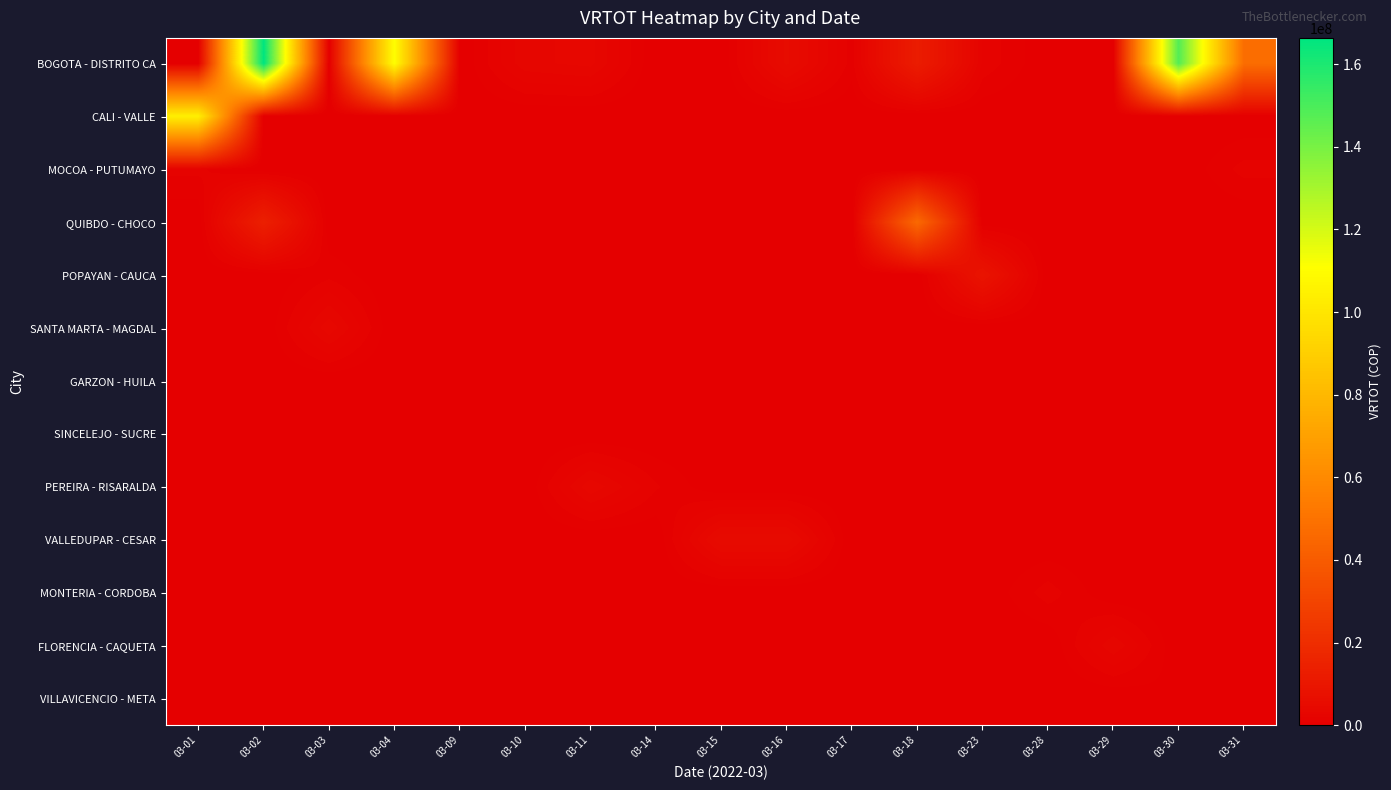

Reading right to left, transcribe all the data shown in this chart.

BOGOTA - DISTRITO CA: 03-31=47594720.0	03-30=148111290.0	03-29=0.0	03-28=0.0	03-23=1819813.0	03-18=12578543.0	03-17=971000.0	03-16=5379934.3	03-15=0.0	03-14=0.0	03-11=3479412.0	03-10=3052000.0	03-09=0.0	03-04=110401748.0	03-03=0.0	03-02=166373913.9	03-01=0.0
CALI - VALLE: 03-31=0.0	03-30=0.0	03-29=0.0	03-28=0.0	03-23=0.0	03-18=0.0	03-17=0.0	03-16=0.0	03-15=0.0	03-14=0.0	03-11=0.0	03-10=0.0	03-09=0.0	03-04=0.0	03-03=0.0	03-02=0.0	03-01=104085989.0
MOCOA - PUTUMAYO: 03-31=1576500.0	03-30=0.0	03-29=0.0	03-28=0.0	03-23=0.0	03-18=0.0	03-17=0.0	03-16=0.0	03-15=0.0	03-14=0.0	03-11=0.0	03-10=0.0	03-09=0.0	03-04=0.0	03-03=0.0	03-02=0.0	03-01=1500000.0
QUIBDO - CHOCO: 03-31=0.0	03-30=0.0	03-29=0.0	03-28=0.0	03-23=0.0	03-18=45985775.4	03-17=0.0	03-16=0.0	03-15=0.0	03-14=0.0	03-11=0.0	03-10=0.0	03-09=0.0	03-04=0.0	03-03=0.0	03-02=13952000.0	03-01=0.0
POPAYAN - CAUCA: 03-31=0.0	03-30=0.0	03-29=0.0	03-28=0.0	03-23=8892258.0	03-18=0.0	03-17=0.0	03-16=0.0	03-15=0.0	03-14=0.0	03-11=0.0	03-10=0.0	03-09=0.0	03-04=0.0	03-03=1085154.0	03-02=0.0	03-01=0.0
SANTA MARTA - MAGDAL: 03-31=0.0	03-30=0.0	03-29=0.0	03-28=0.0	03-23=0.0	03-18=0.0	03-17=0.0	03-16=0.0	03-15=0.0	03-14=0.0	03-11=0.0	03-10=0.0	03-09=0.0	03-04=0.0	03-03=3739277.5	03-02=0.0	03-01=0.0
GARZON - HUILA: 03-31=0.0	03-30=0.0	03-29=0.0	03-28=0.0	03-23=0.0	03-18=0.0	03-17=0.0	03-16=0.0	03-15=0.0	03-14=0.0	03-11=0.0	03-10=0.0	03-09=0.0	03-04=0.0	03-03=82146.0	03-02=0.0	03-01=0.0
SINCELEJO - SUCRE: 03-31=0.0	03-30=0.0	03-29=0.0	03-28=0.0	03-23=0.0	03-18=0.0	03-17=0.0	03-16=0.0	03-15=0.0	03-14=0.0	03-11=0.0	03-10=0.0	03-09=272000.0	03-04=0.0	03-03=0.0	03-02=0.0	03-01=0.0
PEREIRA - RISARALDA: 03-31=0.0	03-30=0.0	03-29=0.0	03-28=0.0	03-23=0.0	03-18=0.0	03-17=0.0	03-16=0.0	03-15=0.0	03-14=1405282.0	03-11=3770762.0	03-10=0.0	03-09=0.0	03-04=0.0	03-03=0.0	03-02=0.0	03-01=0.0
VALLEDUPAR - CESAR: 03-31=0.0	03-30=0.0	03-29=0.0	03-28=0.0	03-23=0.0	03-18=0.0	03-17=0.0	03-16=5102000.0	03-15=5102000.0	03-14=0.0	03-11=0.0	03-10=0.0	03-09=0.0	03-04=0.0	03-03=0.0	03-02=0.0	03-01=0.0
MONTERIA - CORDOBA: 03-31=0.0	03-30=0.0	03-29=0.0	03-28=1652712.0	03-23=0.0	03-18=0.0	03-17=0.0	03-16=0.0	03-15=0.0	03-14=0.0	03-11=0.0	03-10=0.0	03-09=0.0	03-04=0.0	03-03=0.0	03-02=0.0	03-01=0.0
FLORENCIA - CAQUETA: 03-31=0.0	03-30=0.0	03-29=3153000.0	03-28=0.0	03-23=0.0	03-18=0.0	03-17=0.0	03-16=0.0	03-15=0.0	03-14=0.0	03-11=0.0	03-10=0.0	03-09=0.0	03-04=0.0	03-03=0.0	03-02=0.0	03-01=0.0
VILLAVICENCIO - META: 03-31=0.0	03-30=623561.0	03-29=0.0	03-28=0.0	03-23=0.0	03-18=0.0	03-17=0.0	03-16=0.0	03-15=0.0	03-14=0.0	03-11=0.0	03-10=0.0	03-09=0.0	03-04=0.0	03-03=0.0	03-02=0.0	03-01=0.0